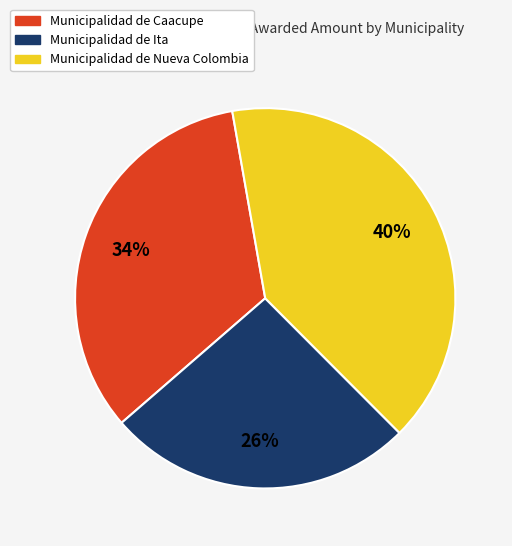

Which has a higher value, Municipalidad de Ita or Municipalidad de Caacupe?

Municipalidad de Caacupe